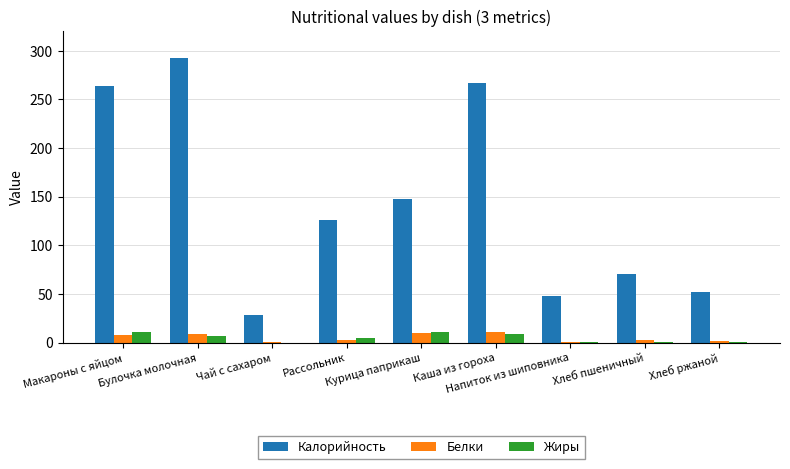

What is the greatest value displayed?

292.2